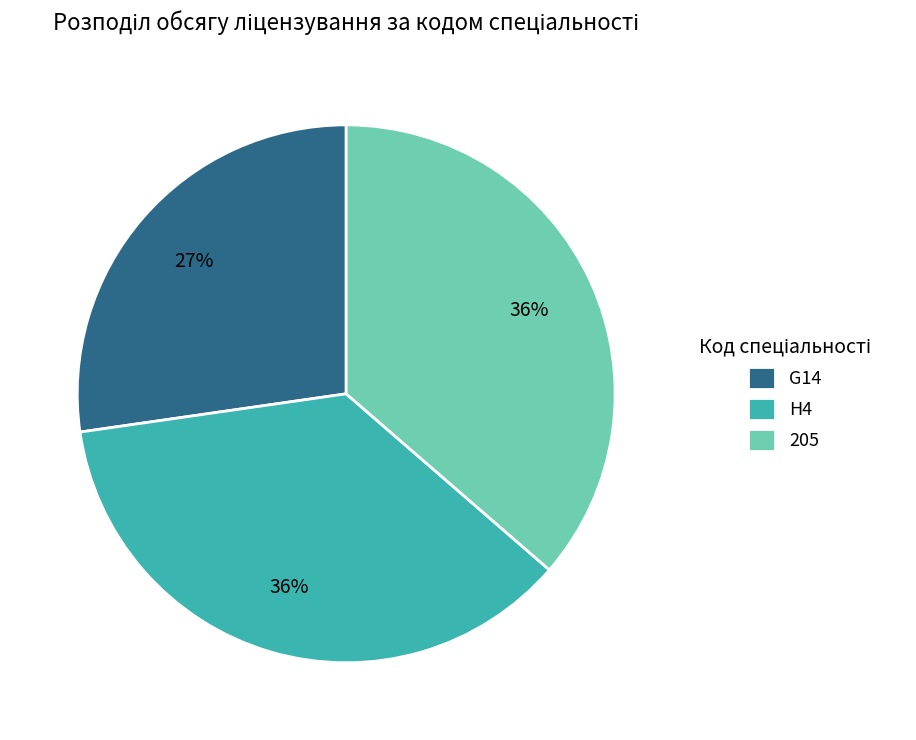

Approximately how many times larger is the value at 205 compared to G14?

1.3